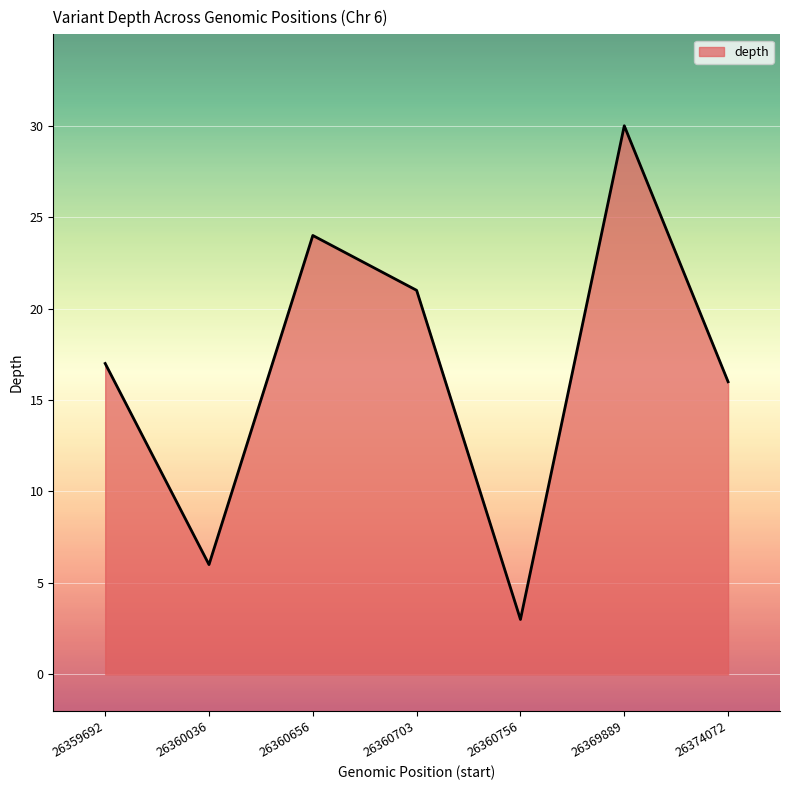

How many series are shown in this chart?

1